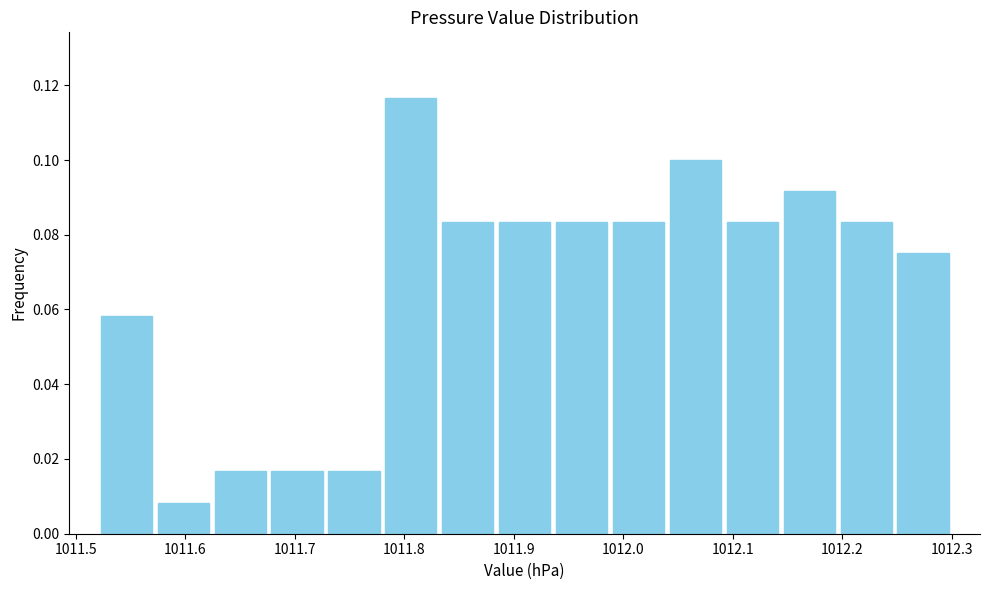

Reading left to right, list every bar in this chart as the range it spans on the x-axis followed by its height. Neither the bar edges nor the heights are printed on the chart, so give them approximately, as read against the axes.

1011.520 to 1011.572: 0.058
1011.572 to 1011.624: 0.008
1011.624 to 1011.676: 0.016
1011.676 to 1011.728: 0.016
1011.728 to 1011.780: 0.016
1011.780 to 1011.832: 0.116
1011.832 to 1011.884: 0.084
1011.884 to 1011.936: 0.084
1011.936 to 1011.988: 0.084
1011.988 to 1012.040: 0.084
1012.040 to 1012.092: 0.100
1012.092 to 1012.144: 0.084
1012.144 to 1012.196: 0.092
1012.196 to 1012.248: 0.084
1012.248 to 1012.300: 0.076